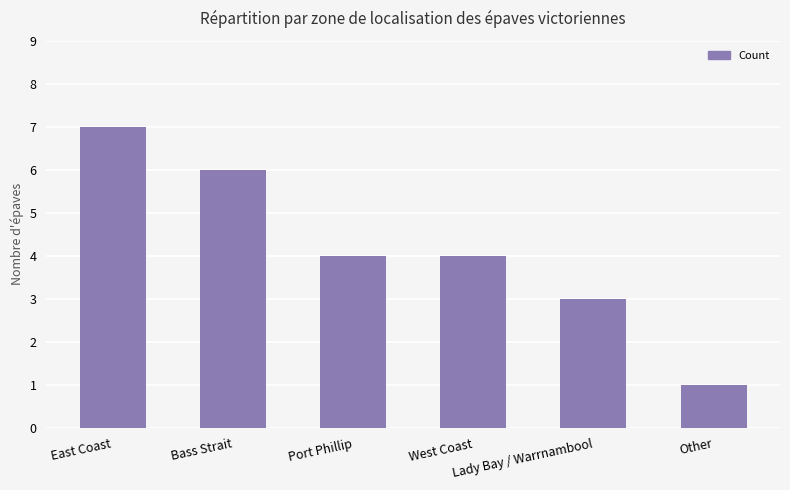

What is the smallest value displayed?

1